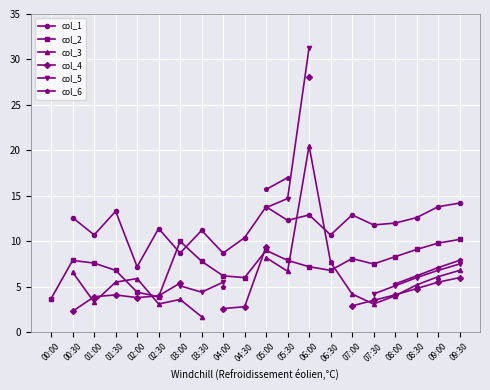

At which label does col_6 first exceed 15?

05:00